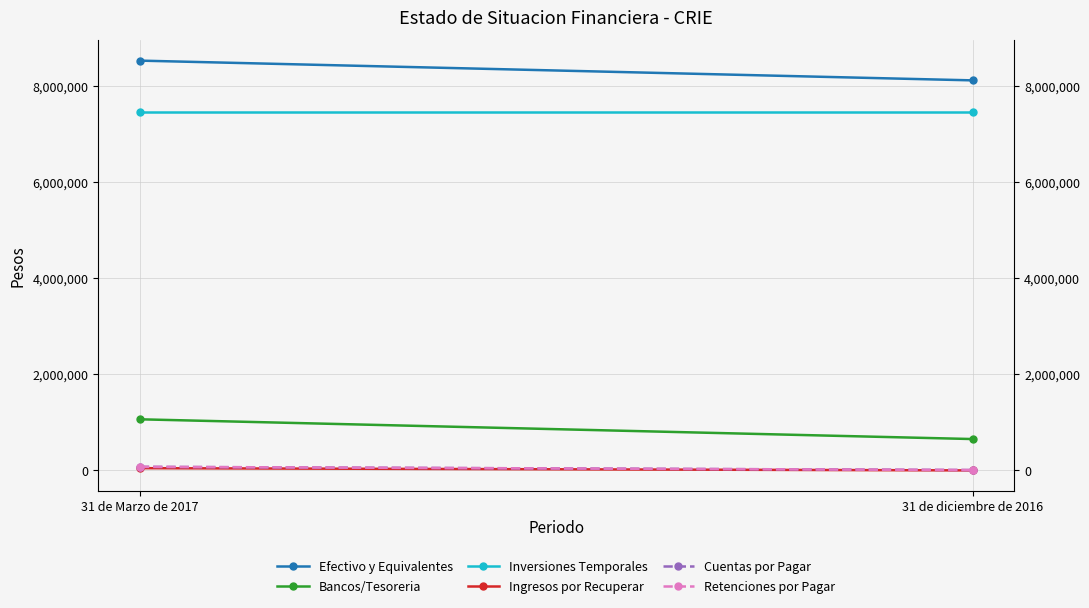

What is the average value of the Bancos/Tesoreria series?

858482